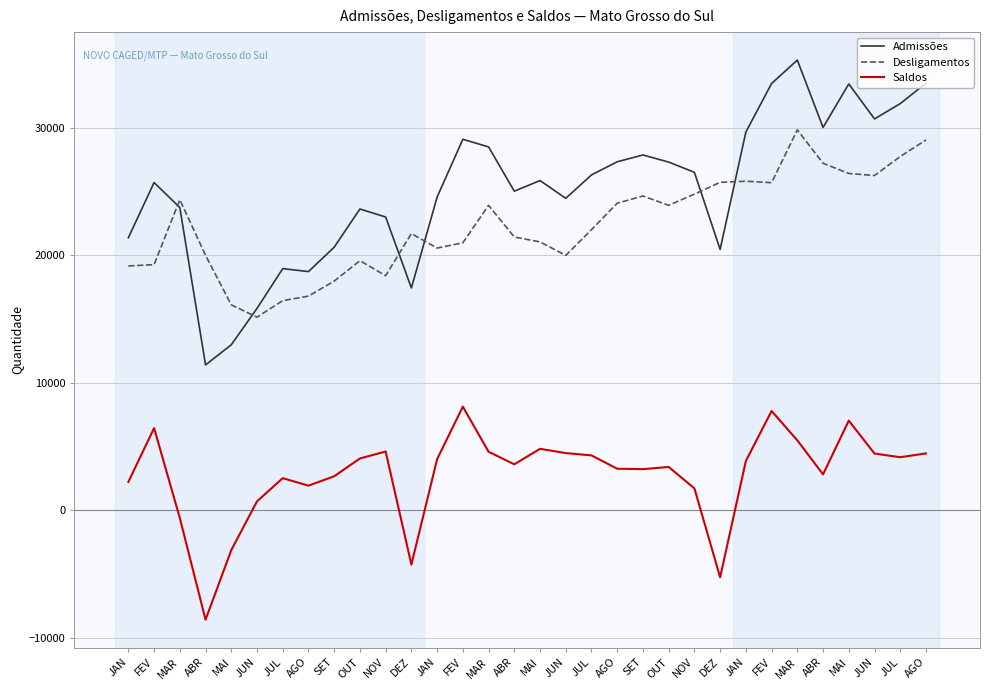

At how many categories does at least one series exceed 13769?

32